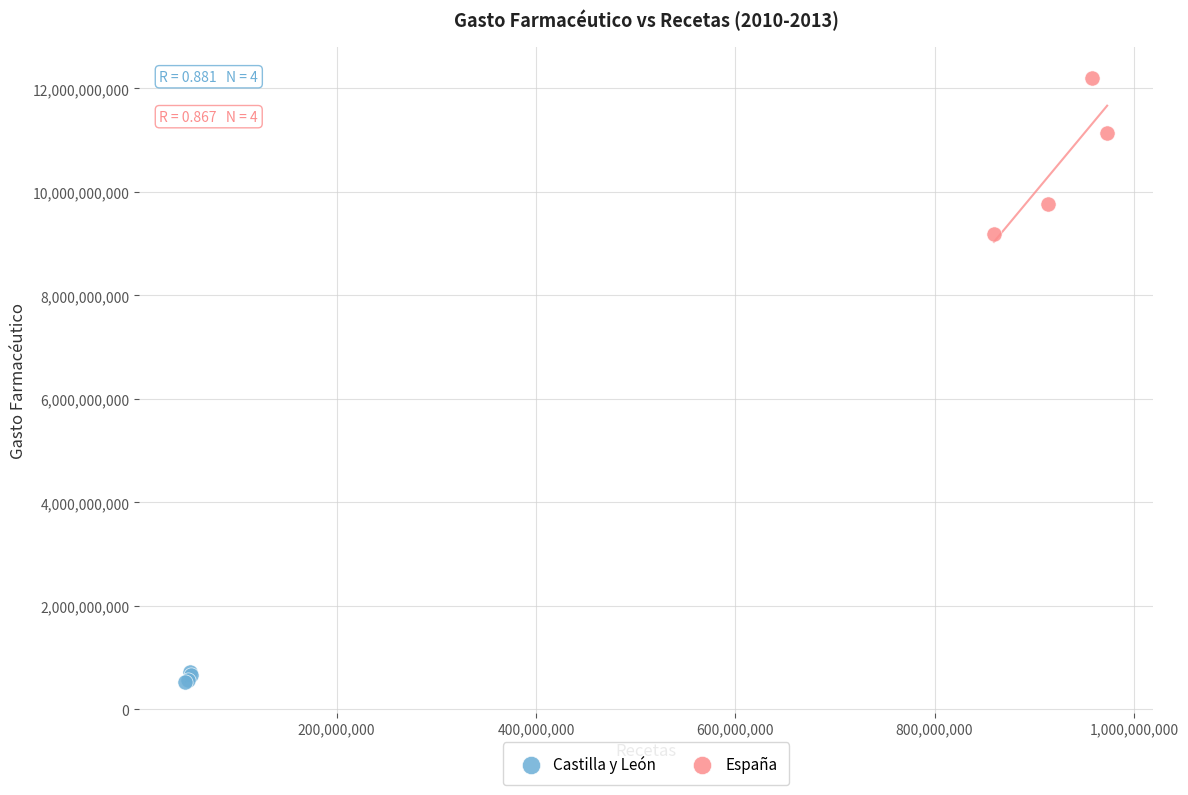

Which series contains the highest Y value?

España